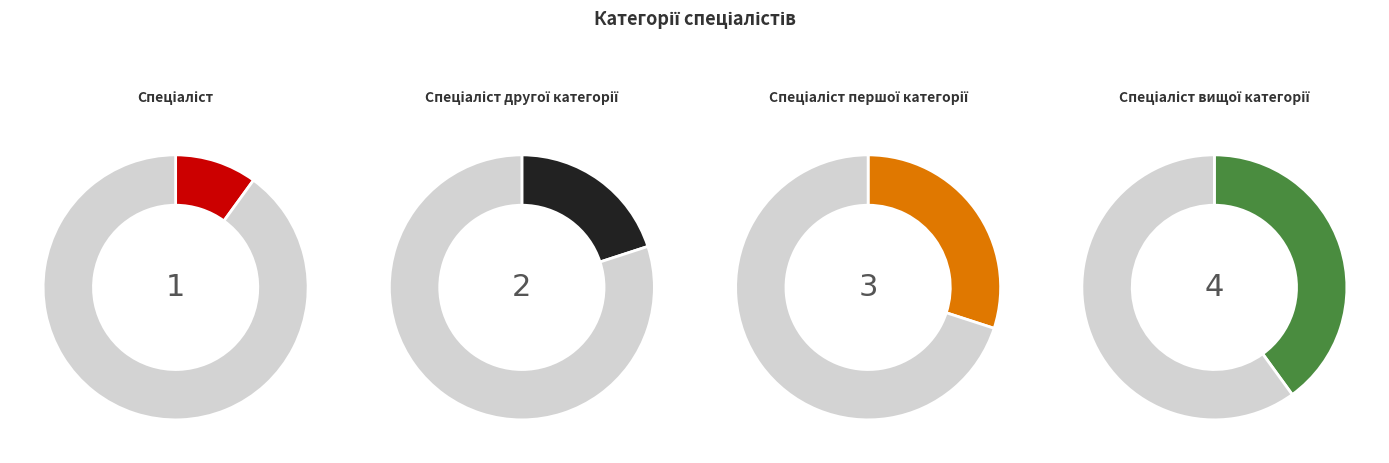

Does any single category account for the majority?

No